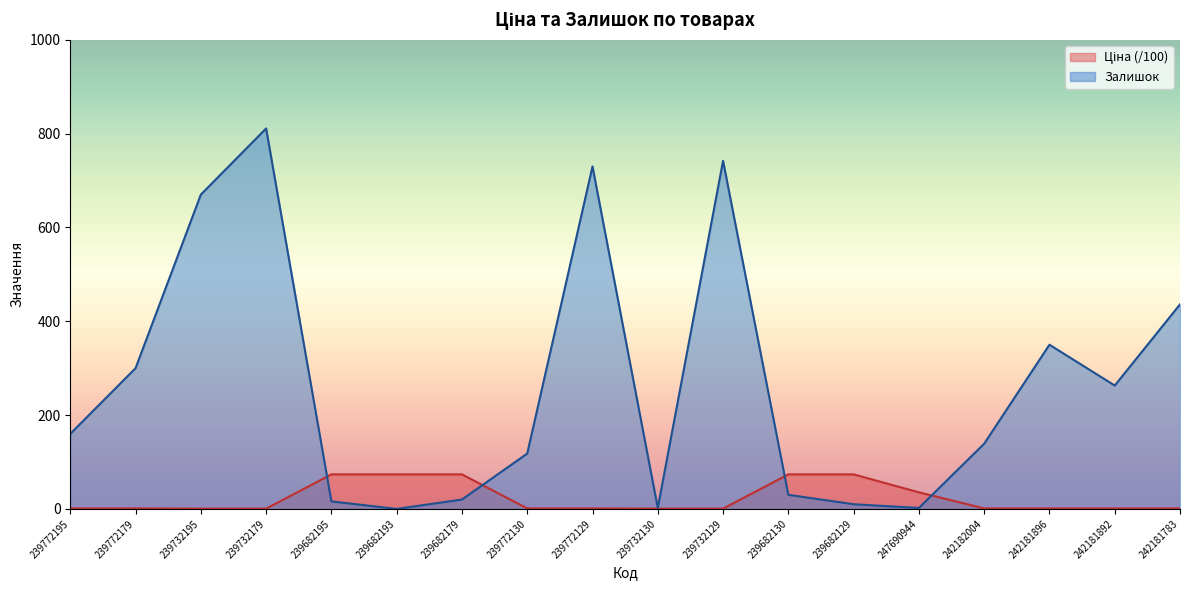

Does the chart display data point markers on the line(s)?

No